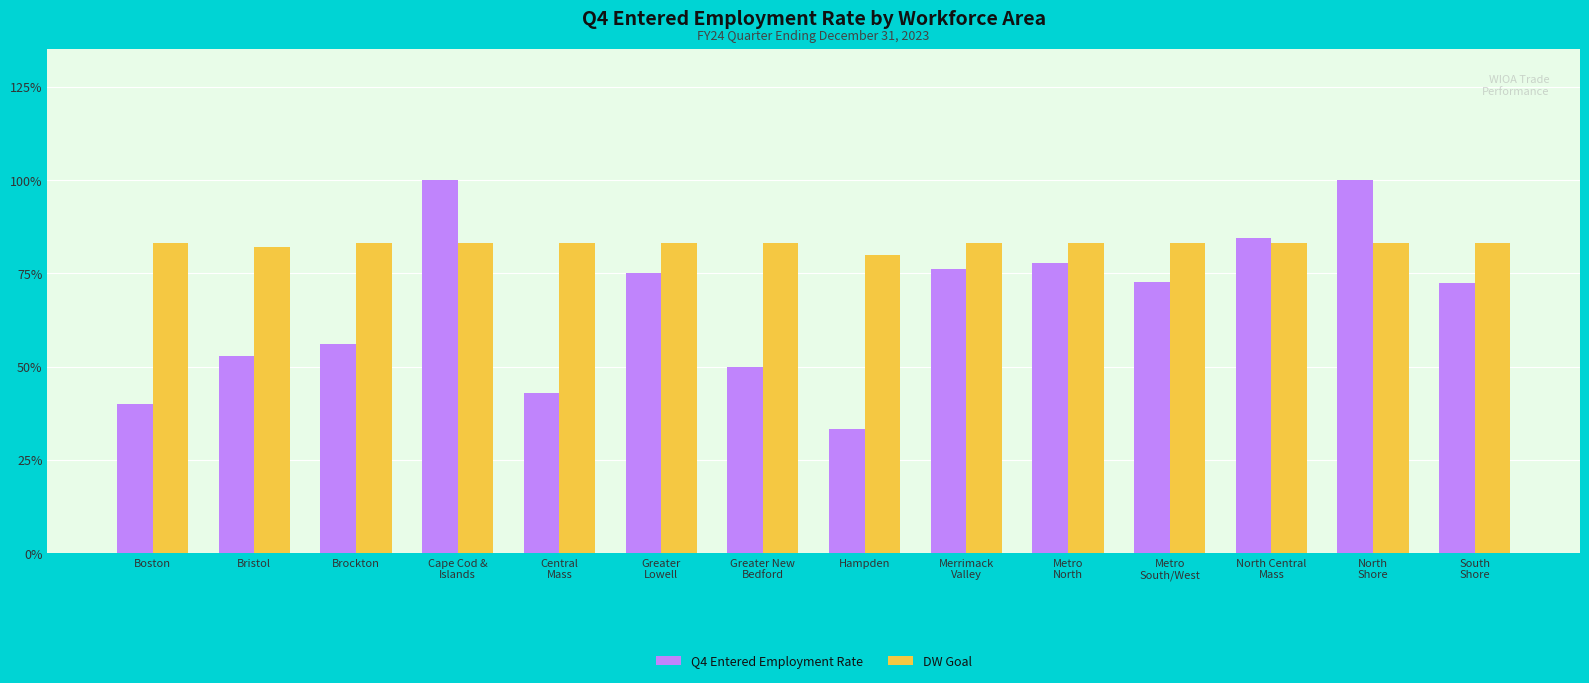

Reading left to right, extract all data points from this chart.

Q4 Entered Employment Rate: Boston=0.4	Bristol=0.5	Brockton=0.6	Cape Cod &
Islands=1.0	Central
Mass=0.4	Greater
Lowell=0.8	Greater New
Bedford=0.5	Hampden=0.3	Merrimack
Valley=0.8	Metro
North=0.8	Metro
South/West=0.7	North Central
Mass=0.8	North
Shore=1.0	South
Shore=0.7
DW Goal: Boston=0.8	Bristol=0.8	Brockton=0.8	Cape Cod &
Islands=0.8	Central
Mass=0.8	Greater
Lowell=0.8	Greater New
Bedford=0.8	Hampden=0.8	Merrimack
Valley=0.8	Metro
North=0.8	Metro
South/West=0.8	North Central
Mass=0.8	North
Shore=0.8	South
Shore=0.8